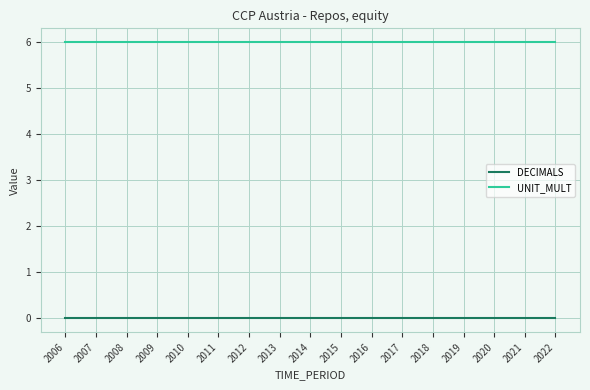

Rank the series by their average value, from highest to lowest.

UNIT_MULT, DECIMALS